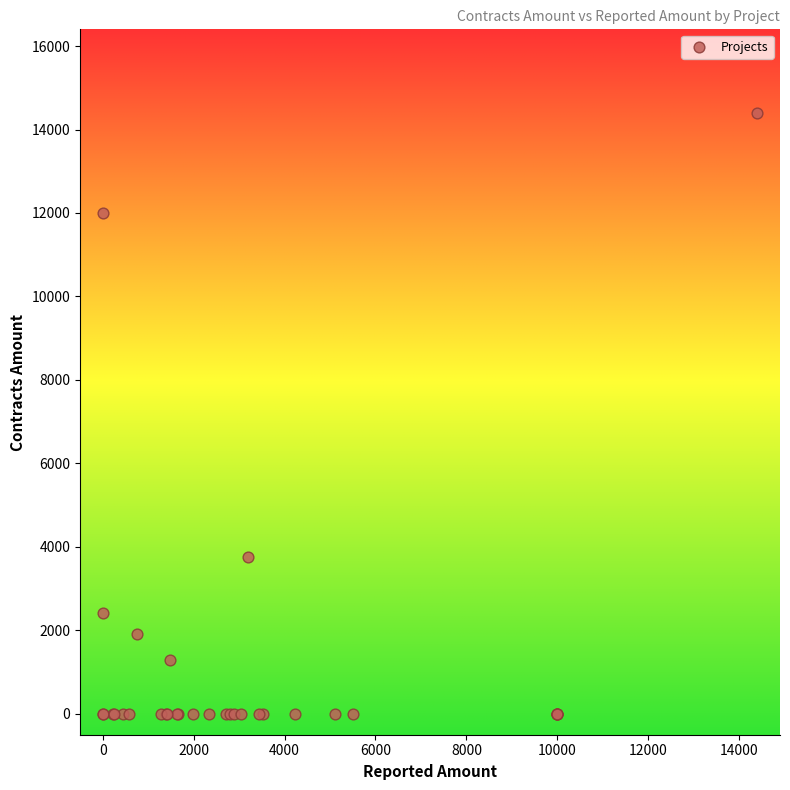

What Y value in the scatter plot is closest to 7200?

3750.0